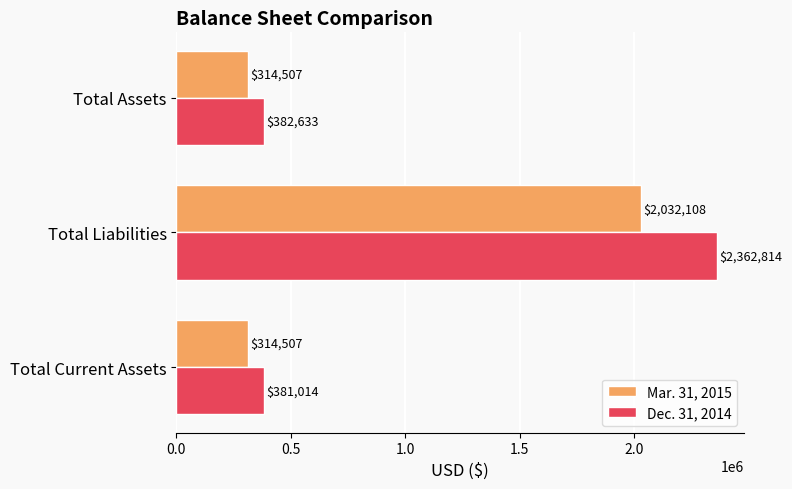

At which label is Dec. 31, 2014 closest to 1371914?

Total Assets